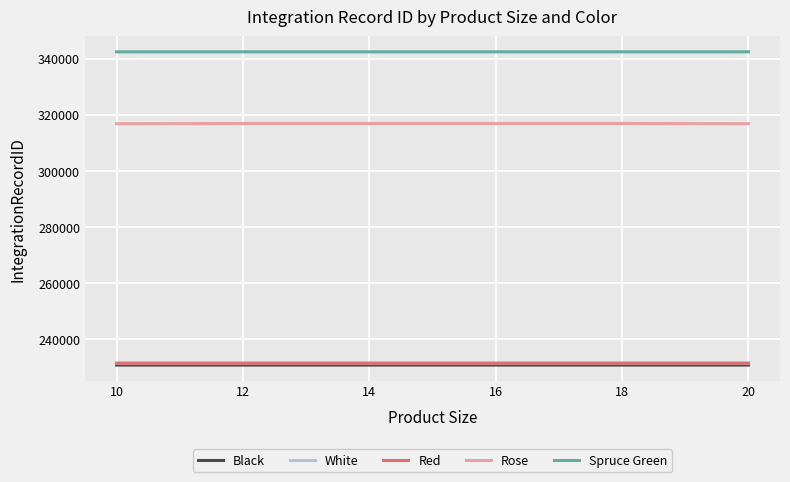

What is the greatest value displayed?

342445